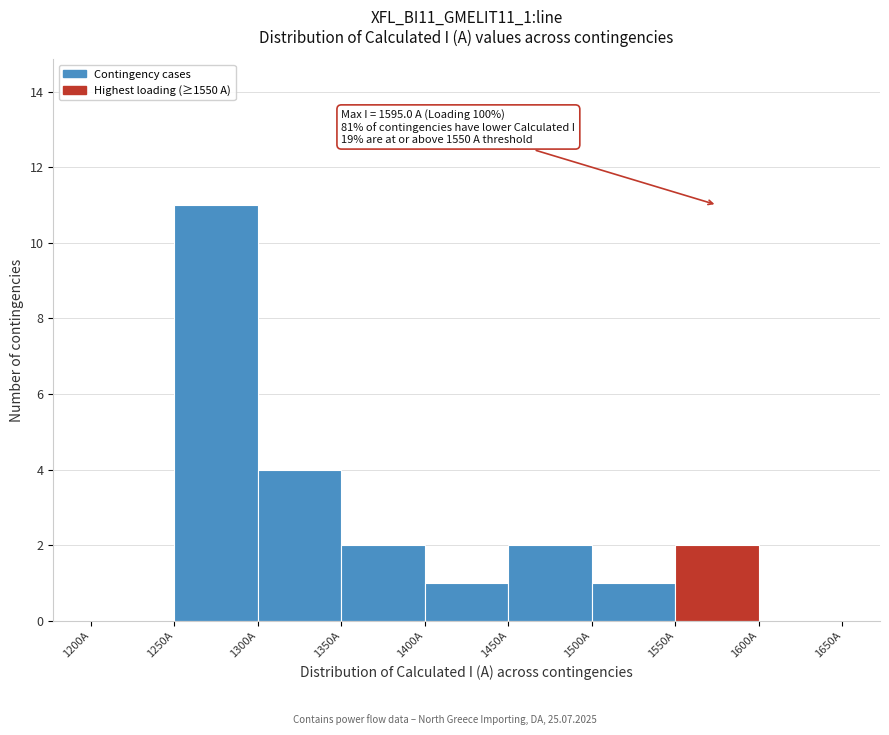

Over which range of the x-axis is the bar tallest?

1250 to 1300